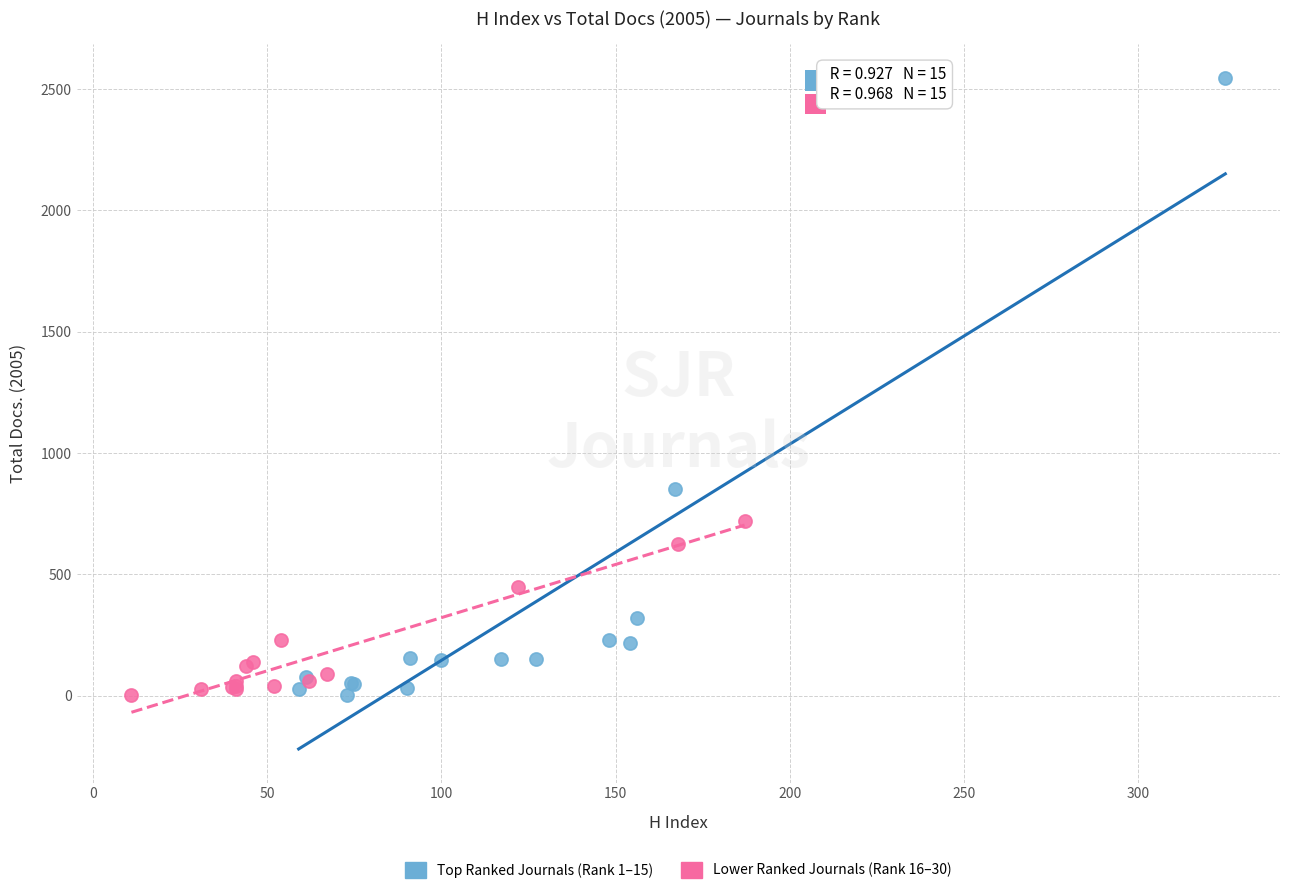

Which series has the widest spread of Y values?

Top Ranked Journals (Rank 1–15)